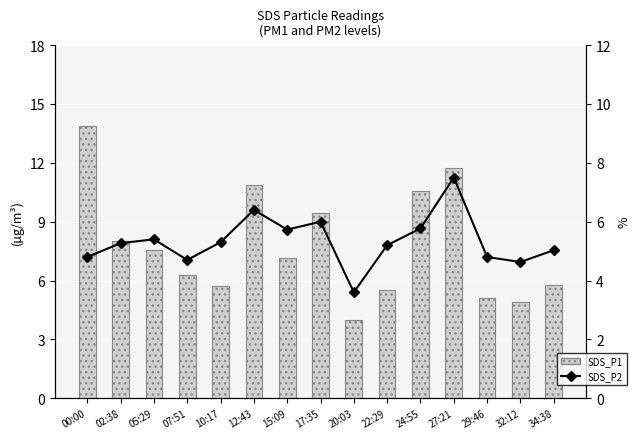

At which label does SDS_P1 first exceed 7?

00:00